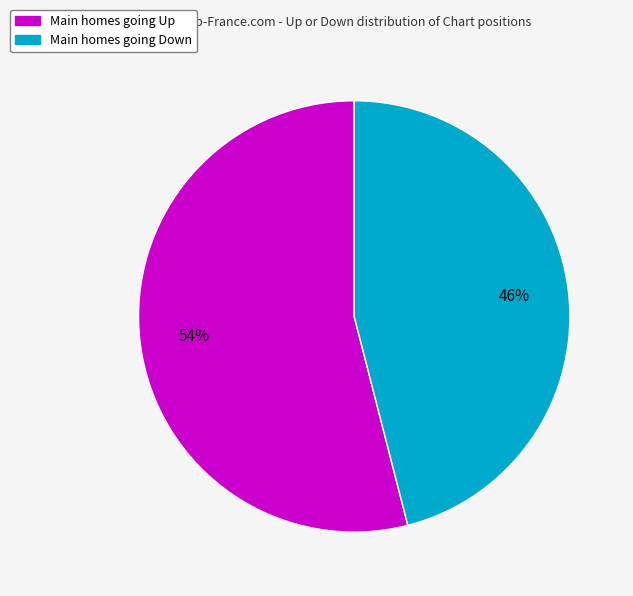

To the nearest percent, what is the difference between the largest and smallest slice percentages?

8%